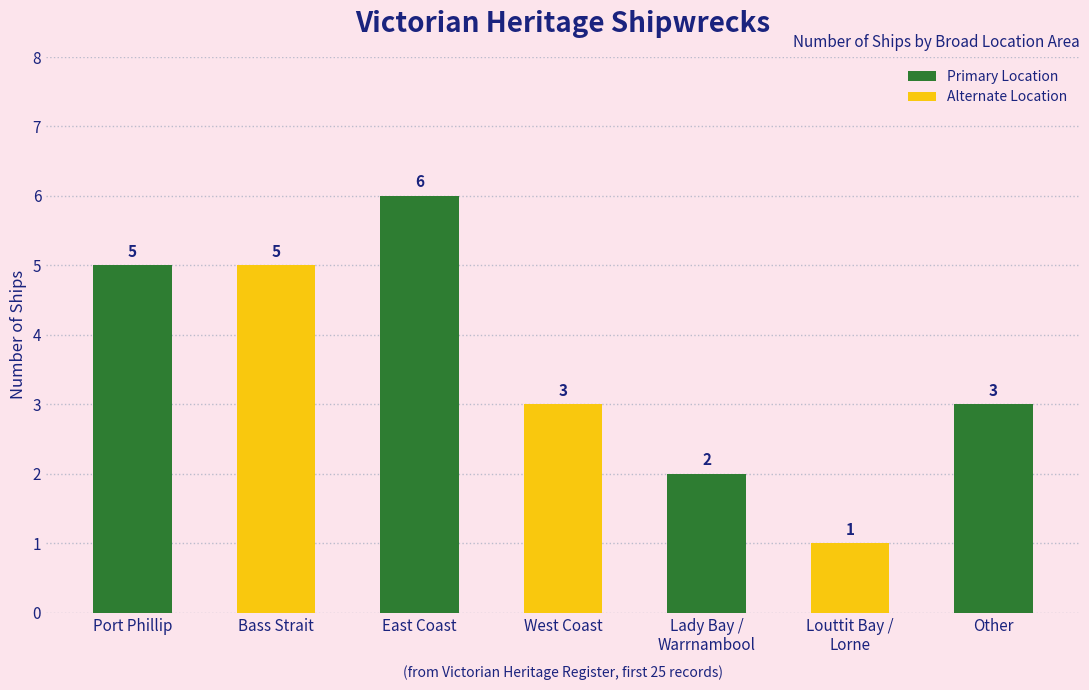

What is the greatest value displayed?

6